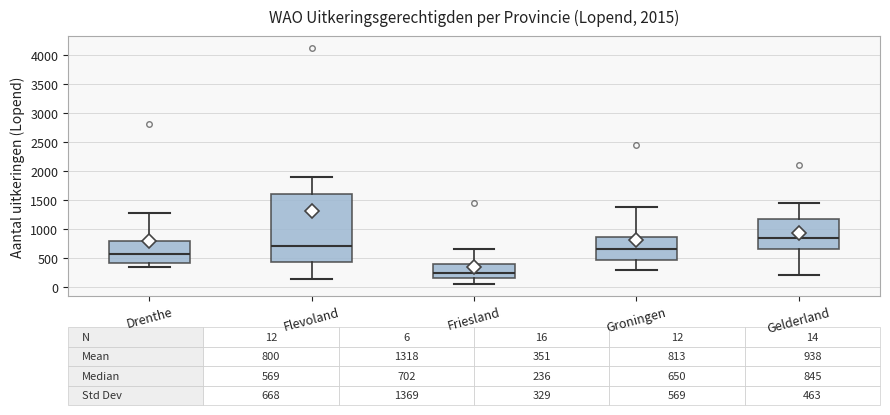

Which box's median line is the highest?

Gelderland